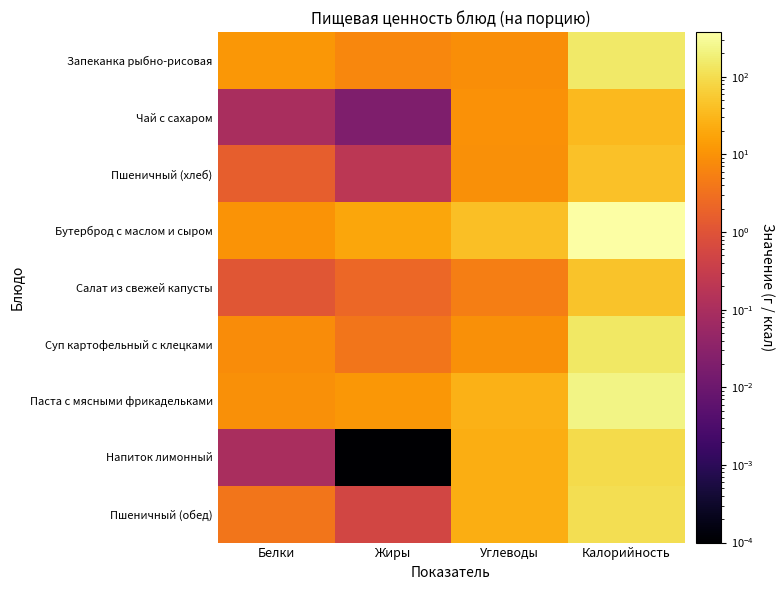

Between Углеводы and Калорийность, which series saw the biggest shift?

Бутерброд с маслом и сыром